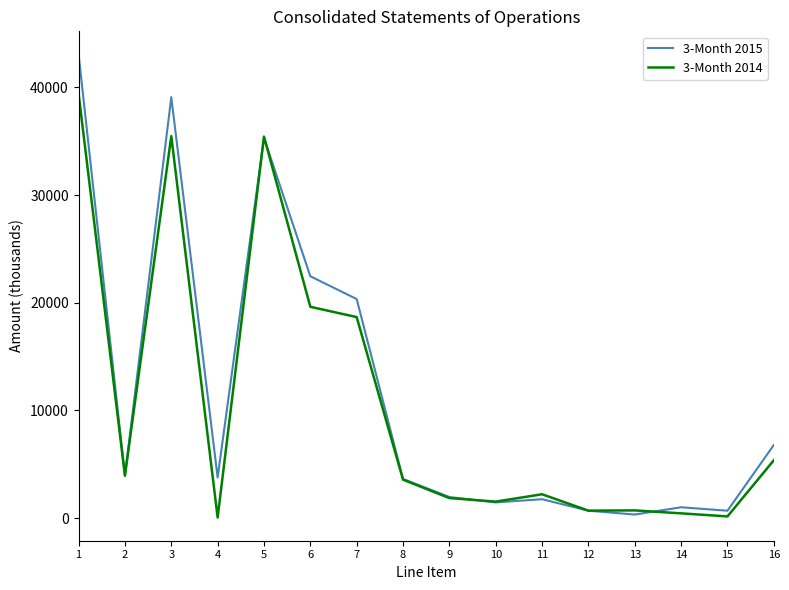

The 3-Month 2014 series shows 3936 at 2. True or false?

True